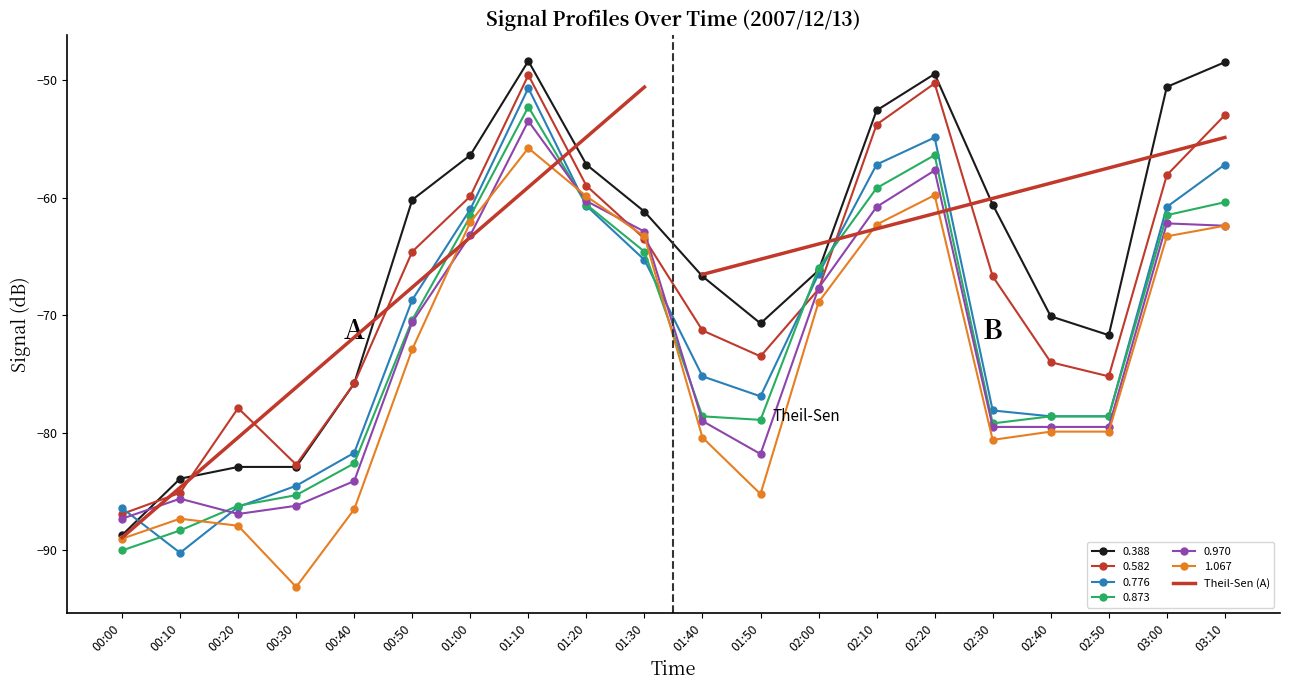

At which label does the data first exceed -67?

01:00